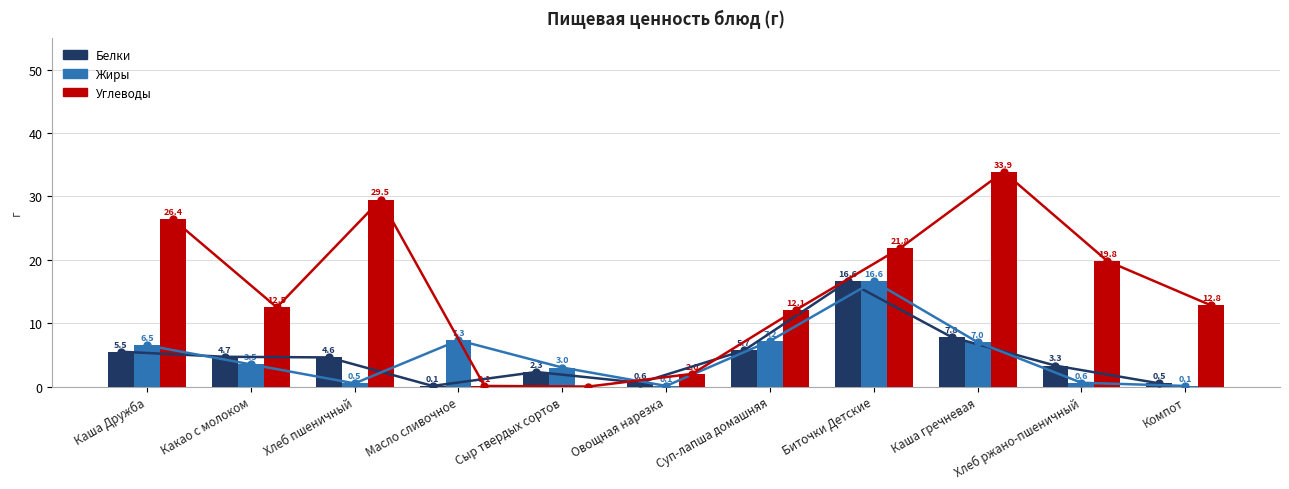

At which category is the sum across all series the highest?

Биточки Детские